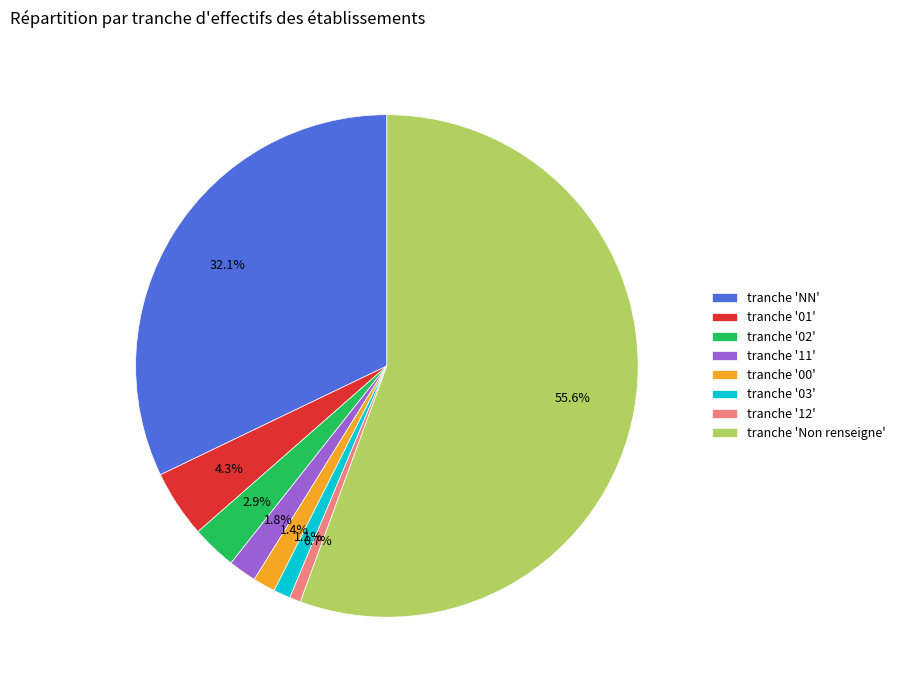

Between tranche '02' and tranche 'NN', which is larger?

tranche 'NN'